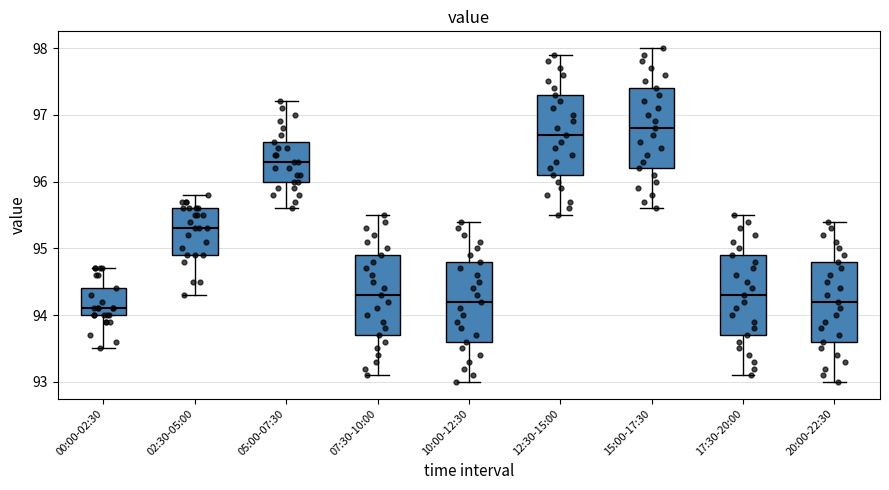

Where is the upper edge of the box for 20:00-22:30 on the y-axis? The values are not printed on the chart, so give them approximately, as read against the axis.

94.8